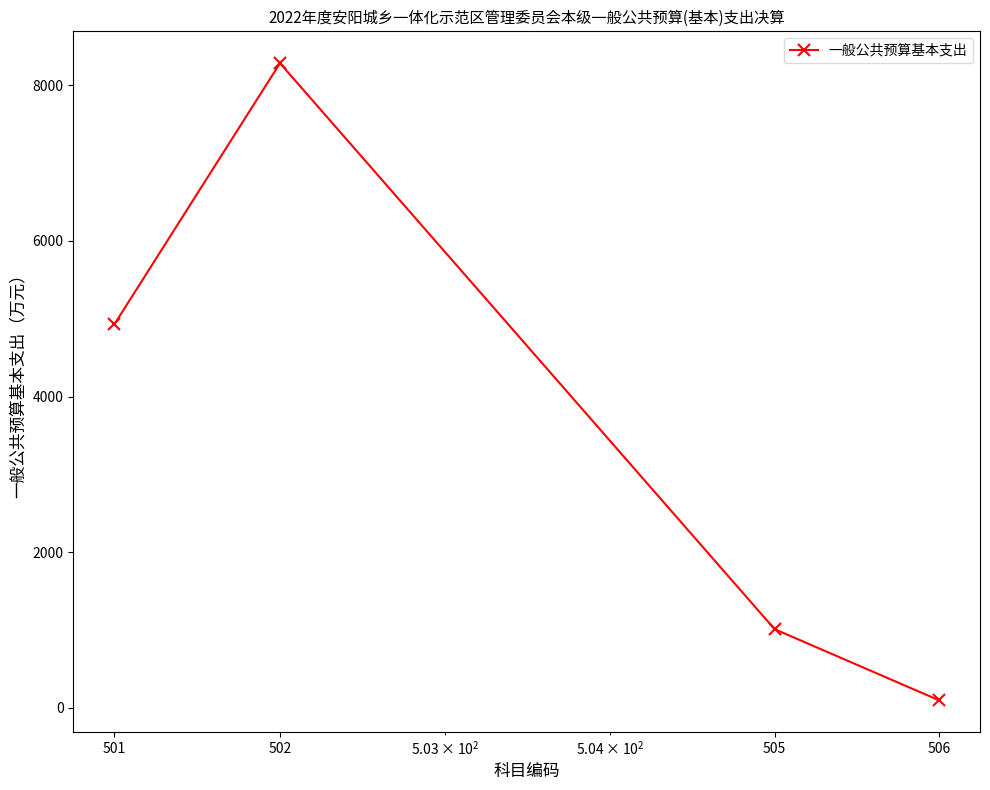

What is the average value?

3581